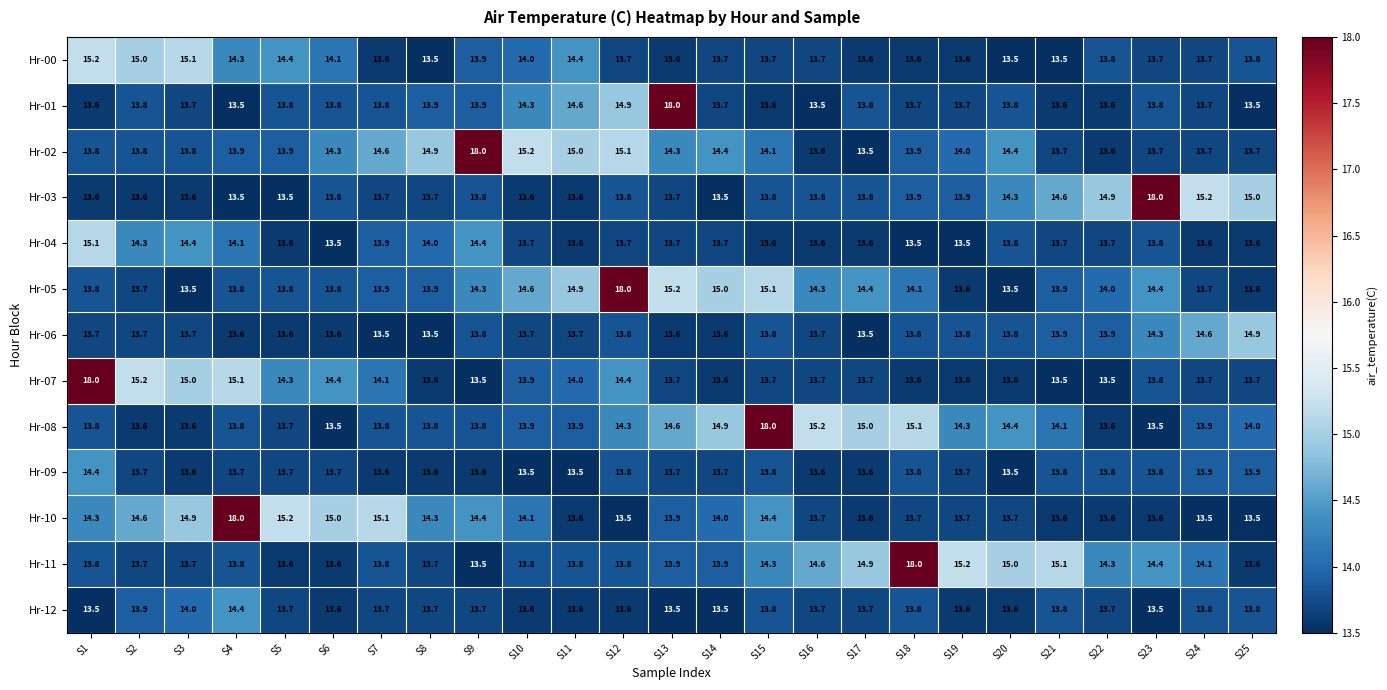

Is it true that Hr-11 equals 19.5 at S25?

False